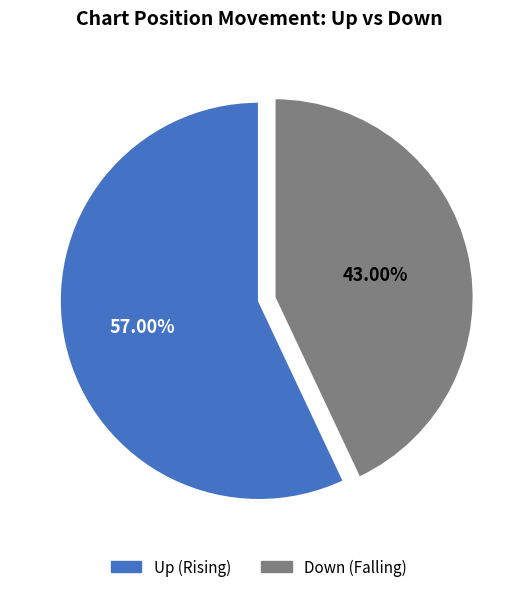

To the nearest percent, what is the average slice percentage?

50%